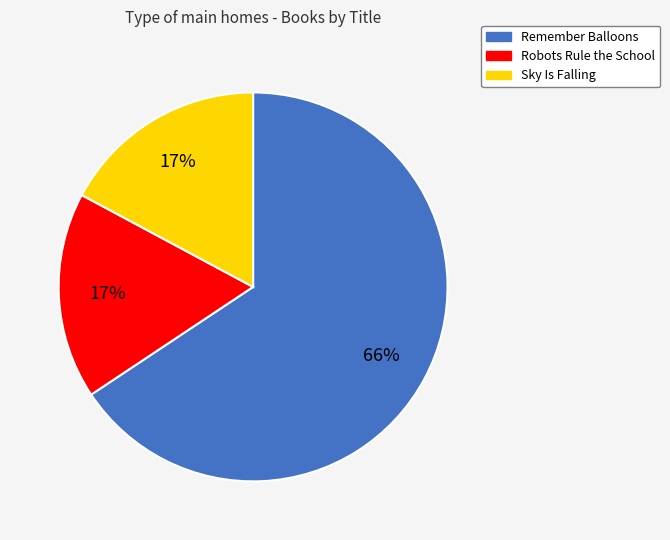

The Remember Balloons slice represents 74% of the pie. True or false?

False